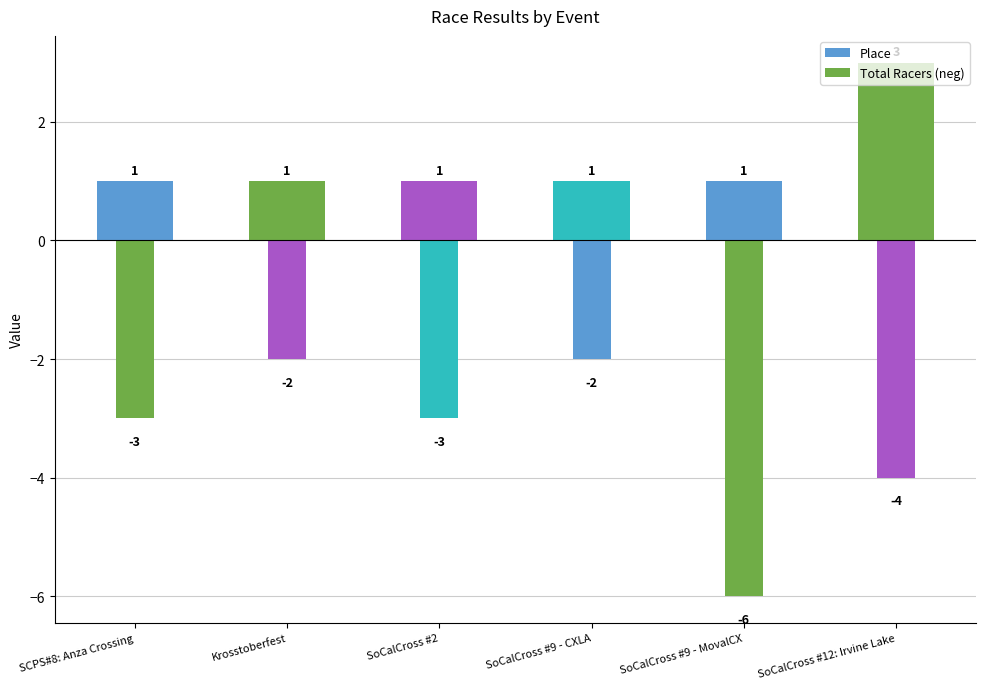

What is the value of the Place bar at the 4th from the left?

1